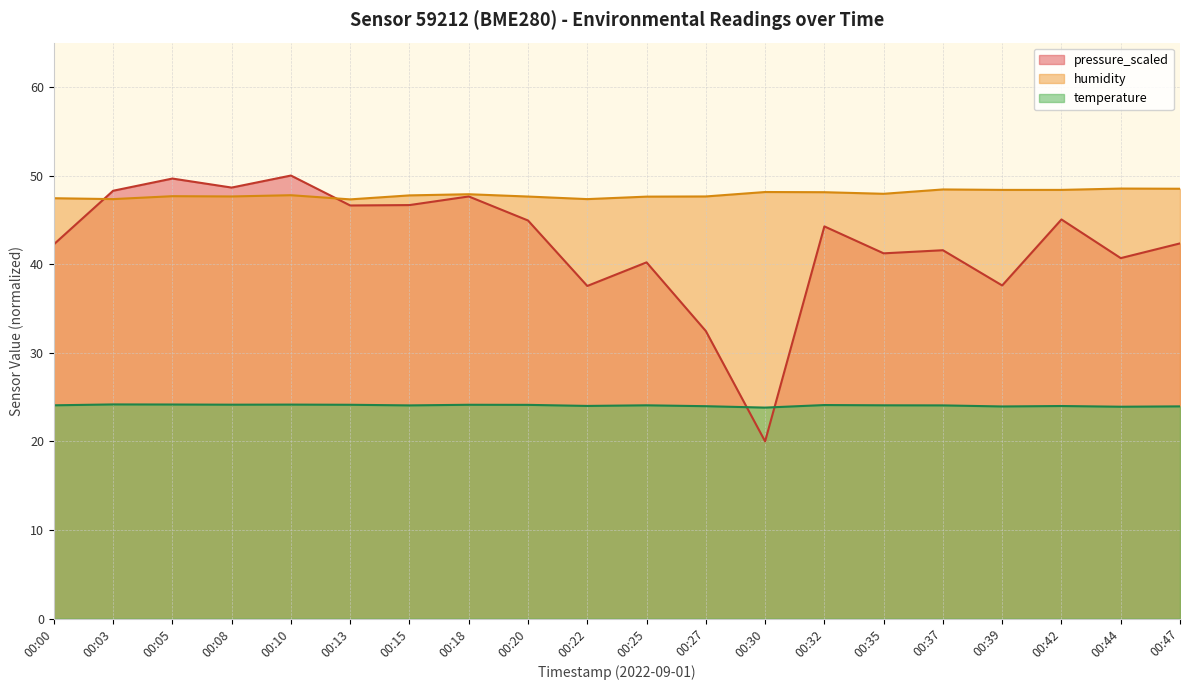

At how many categories does at least one series exceed 46?

20